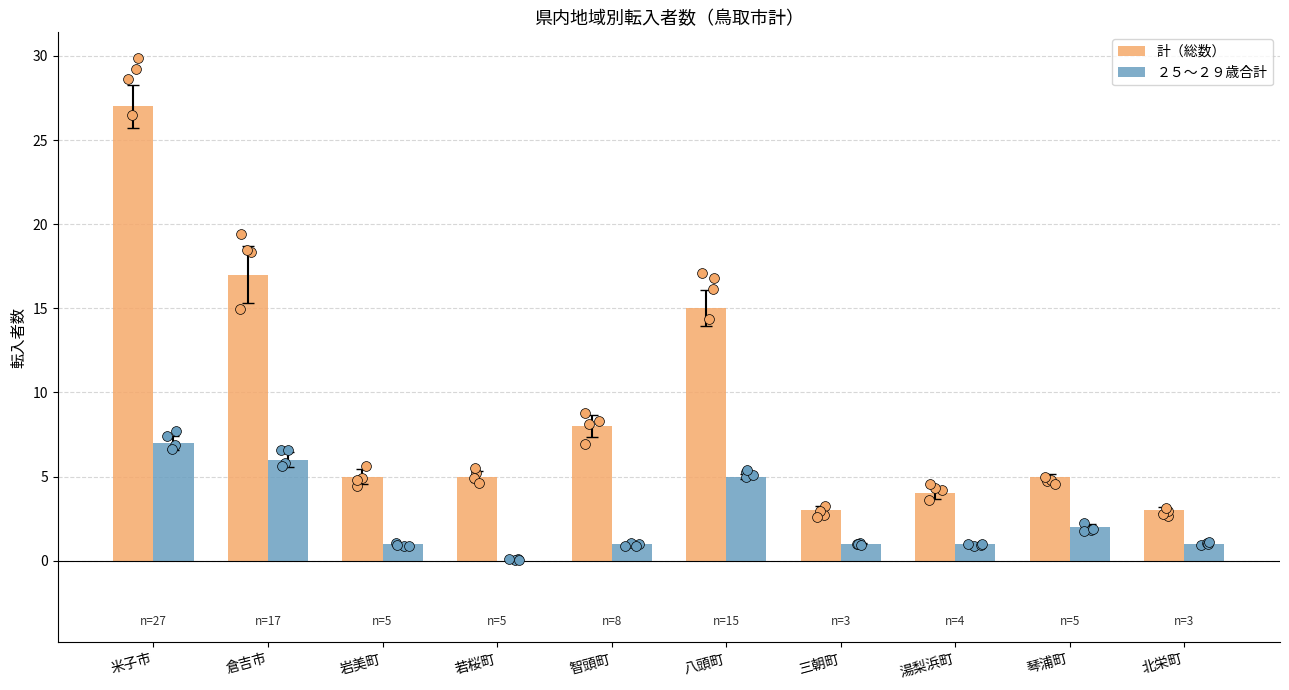

Is the value of ２５〜２９歳合計 at 倉吉市 greater than the value of 計（総数） at 琴浦町?

Yes